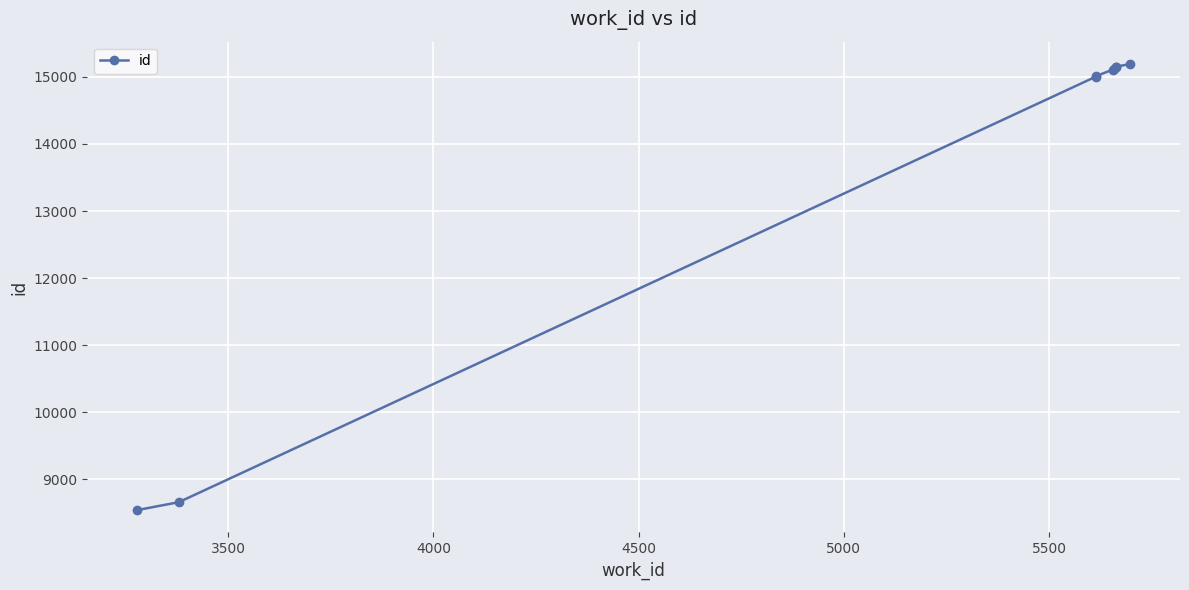

True or false: the data has more than 0 interior local peaks.

False